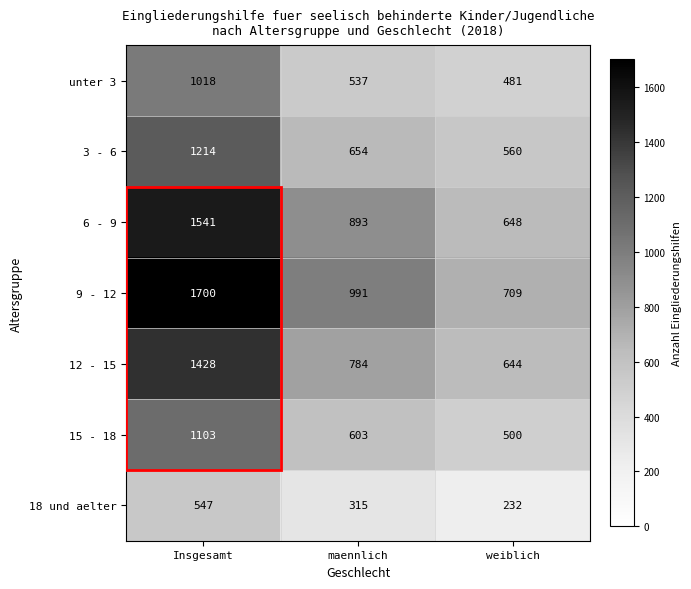

How many 6 - 9 values are between 648 and 1541?

3